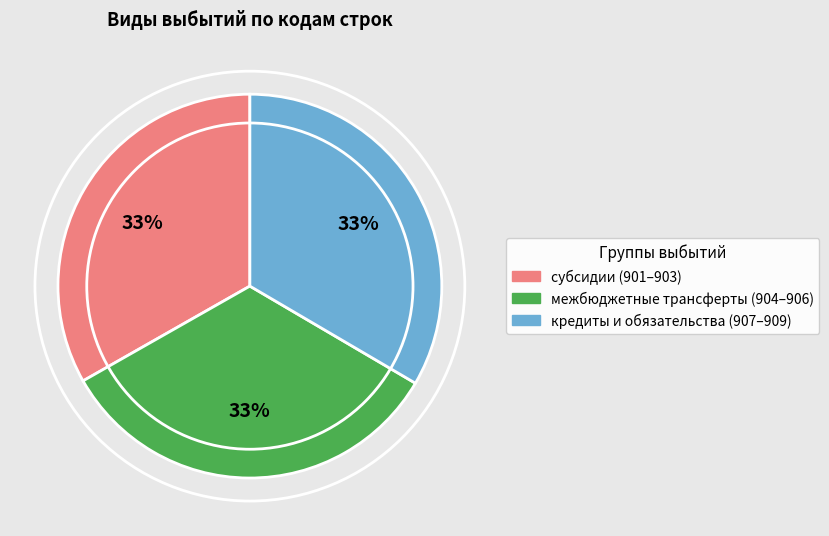

Does any single category account for the majority?

No